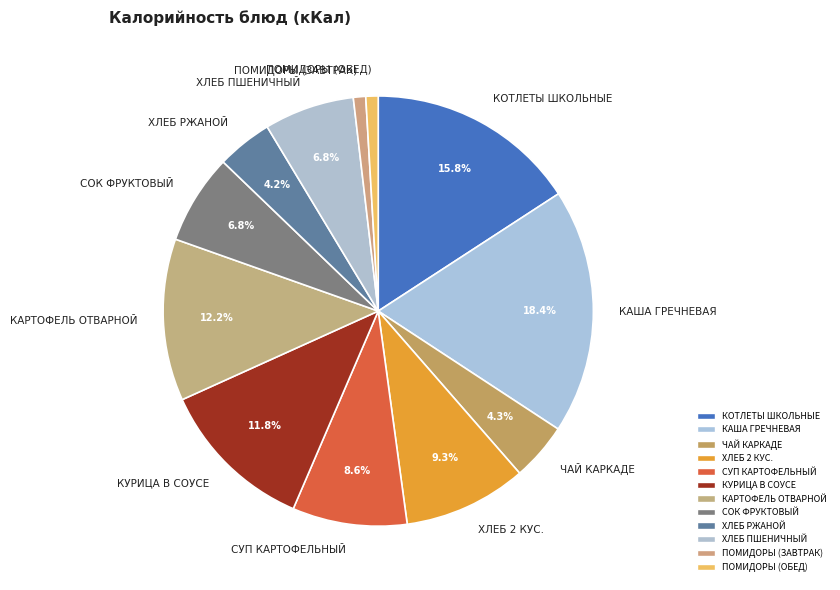

To the nearest percent, what percentage of the pie is ХЛЕБ ПШЕНИЧНЫЙ?

7%